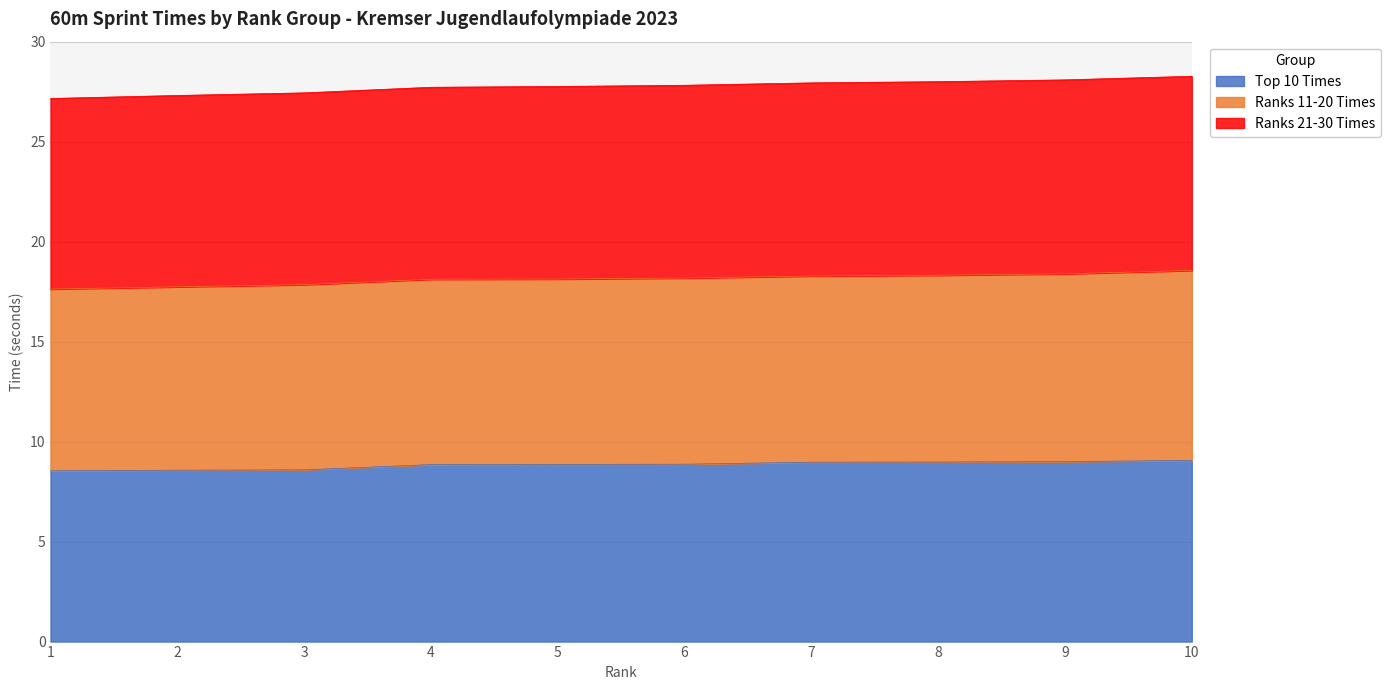

True or false: Ranks 21-30 Times and Top 10 Times cross at least once.

False